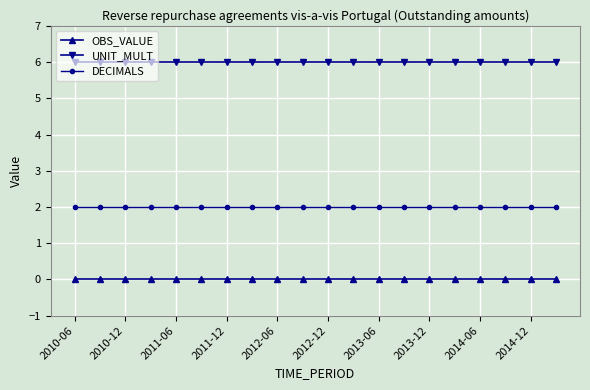

What is the value of the DECIMALS point at the 10th from the left?

2